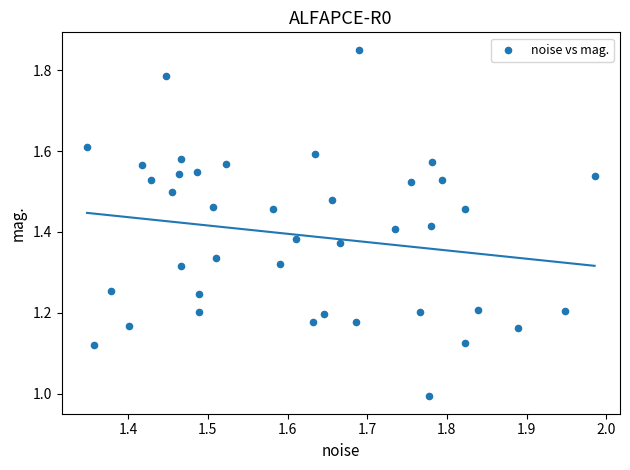

What is the range of Y values (max minus min)?

0.9